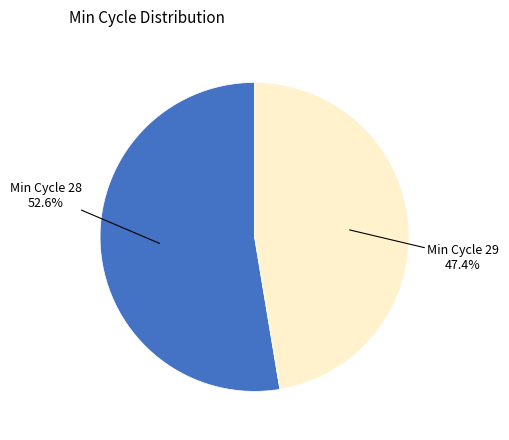

Is there any slice that represents more than half of the pie?

Yes